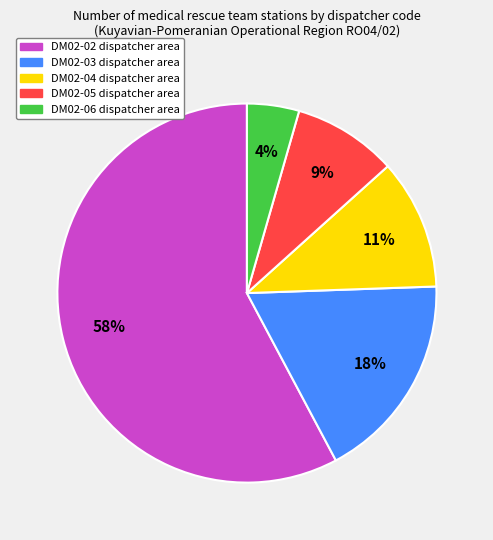

What percentage is the DM02-03 slice, to the nearest percent?

18%